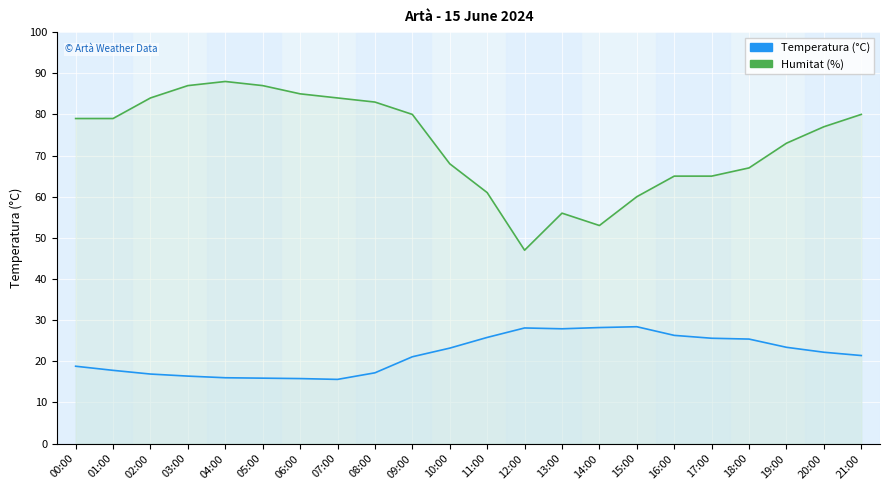

Which category has the lowest value across all series?

07:00